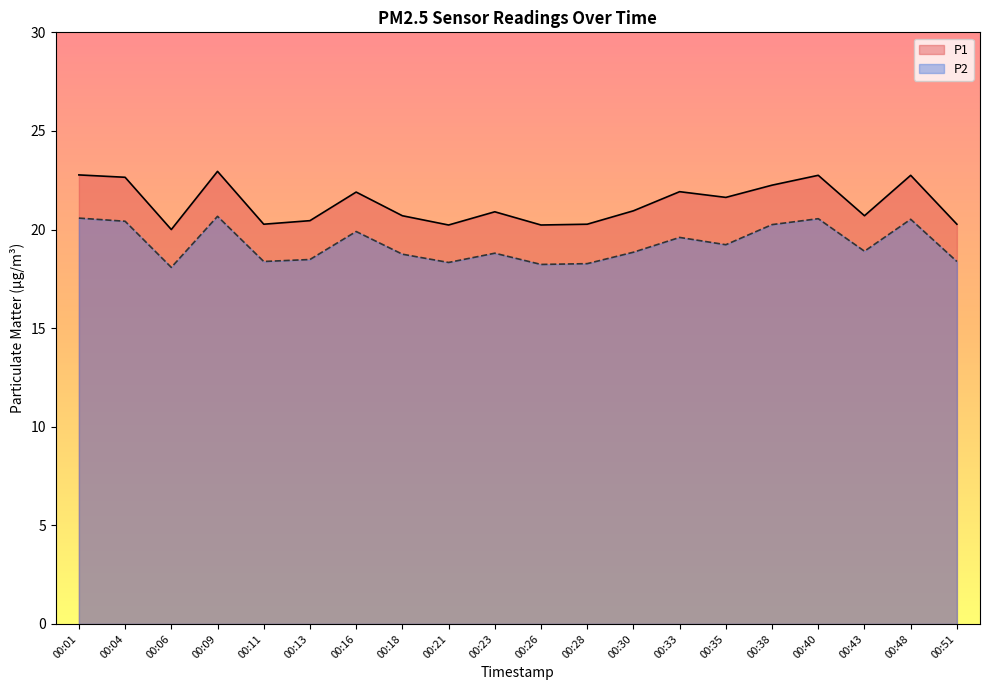

How many lines are shown in the chart?

2